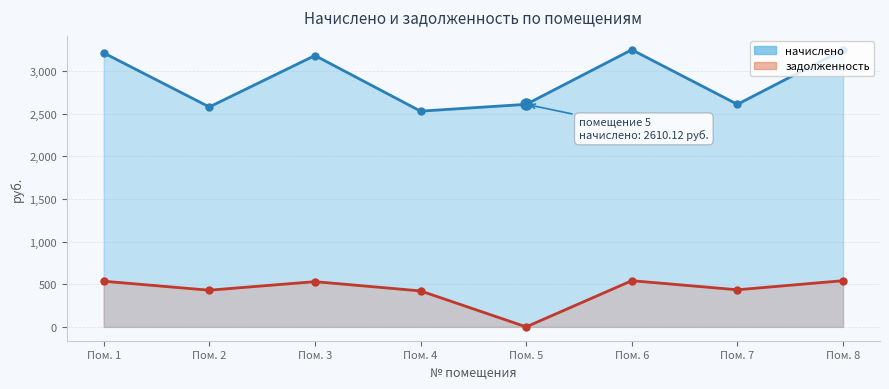

What is the total value across all series at Пом. 1?

3749.0